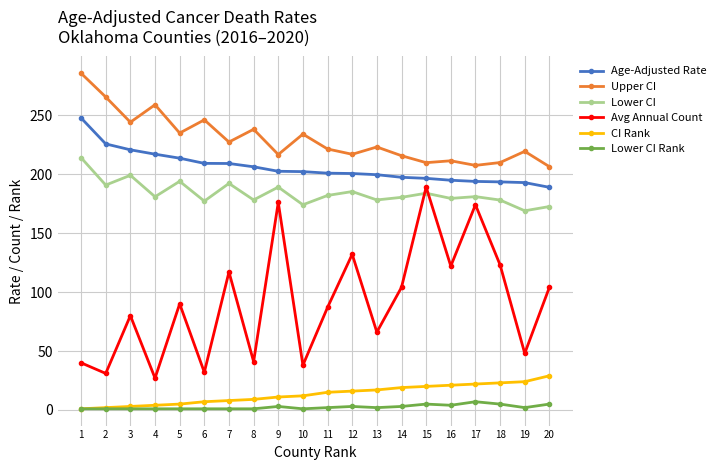

Is it true that Avg Annual Count equals 143.4 at 3?

False